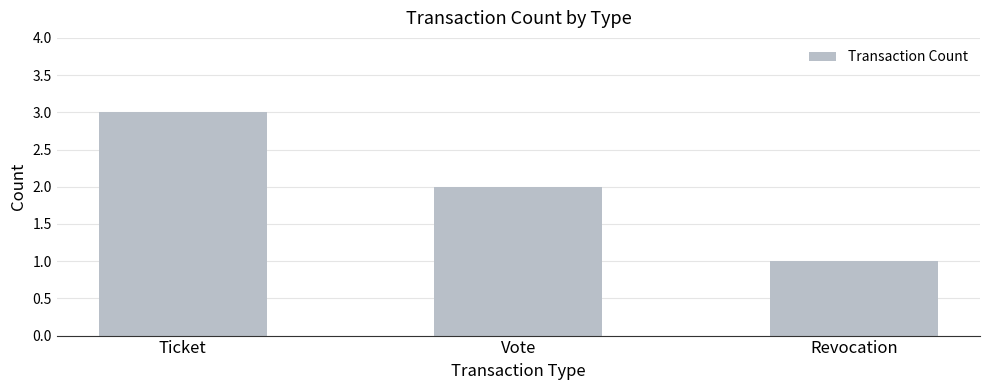

Does the chart contain stacked bars?

No